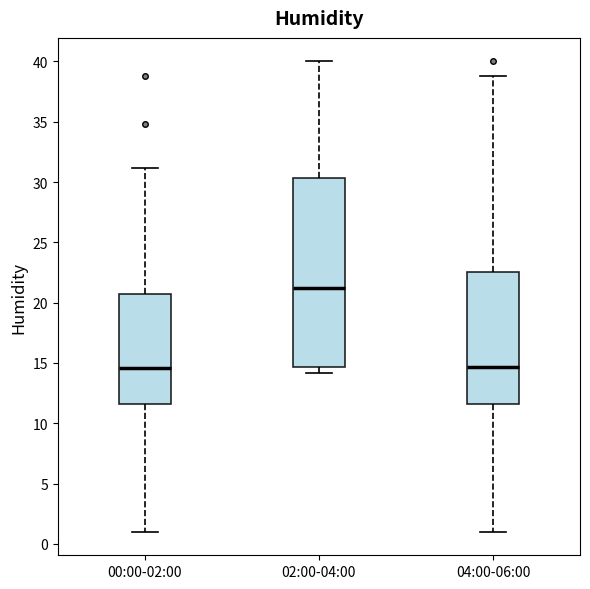

Reading left to right, read every box against the y-axis: the position of its median line, the range the box covers, and the ends of its whiskers. The values are not printed on the chart, so give them approximately, as read against the axis.

00:00-02:00: median 14.5, box 11.5 to 21.0, whiskers 1.0 to 31.0
02:00-04:00: median 21.0, box 14.5 to 30.5, whiskers 14.0 to 40.0
04:00-06:00: median 14.5, box 11.5 to 22.5, whiskers 1.0 to 39.0